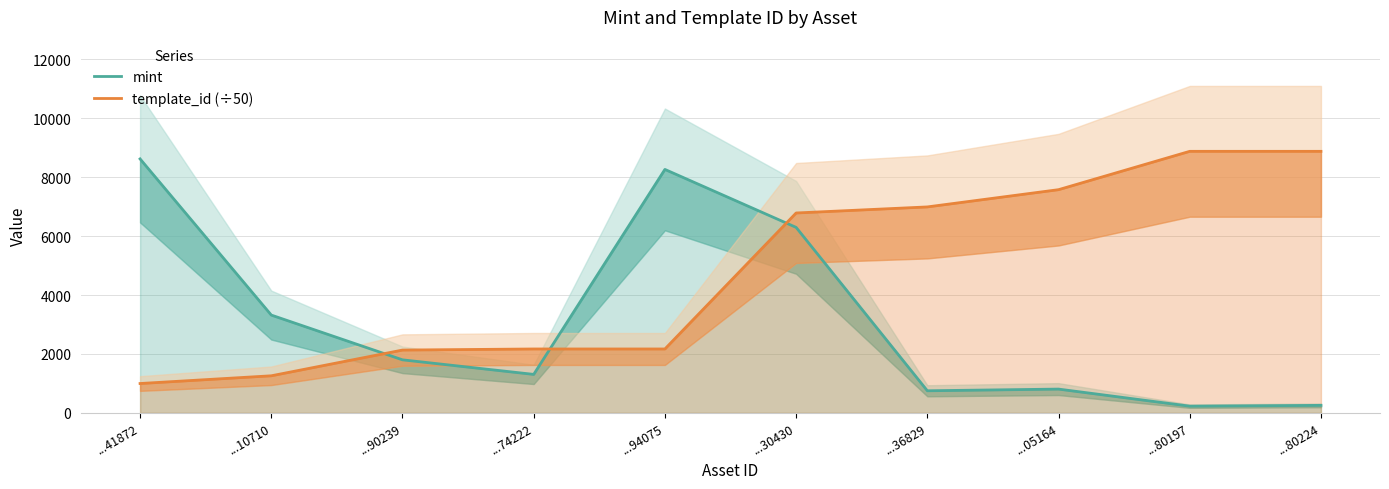

What is the sum of all mint values?

31651.0